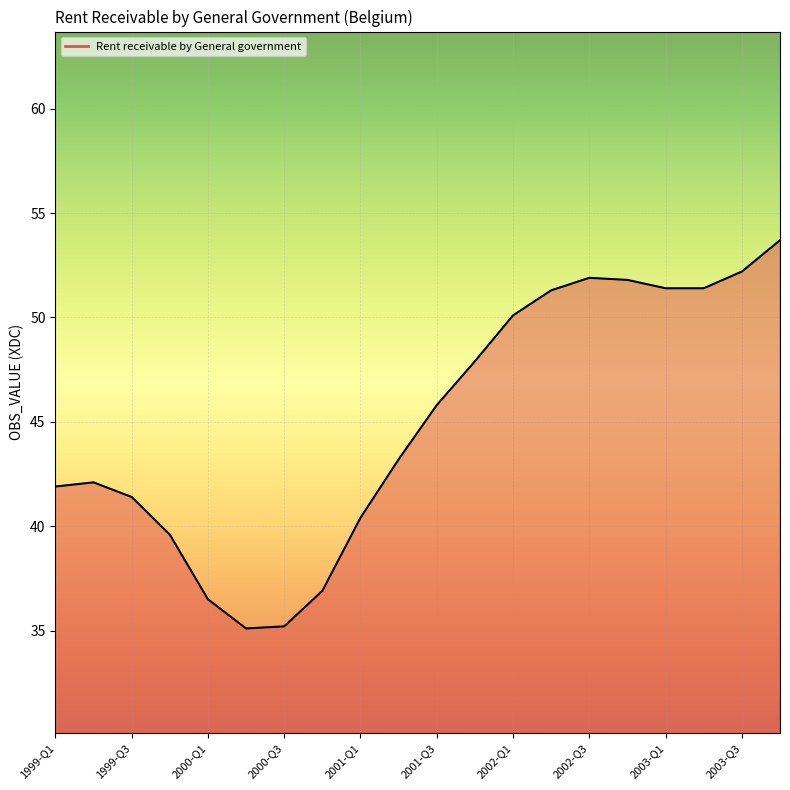

Is it true that the value at 2001-Q1 is 40.4?

True